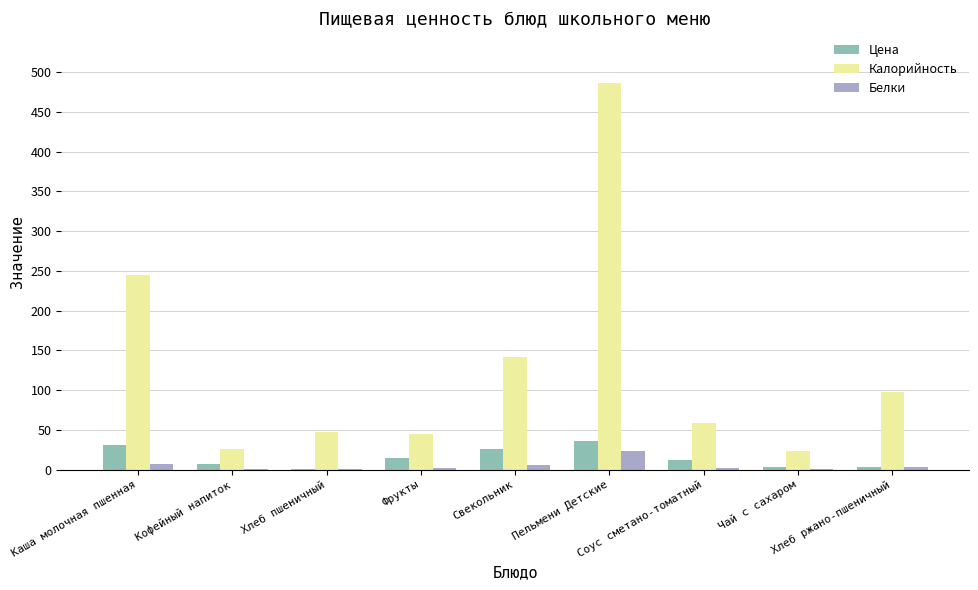

At which category is the sum across all series the highest?

Пельмени Детские